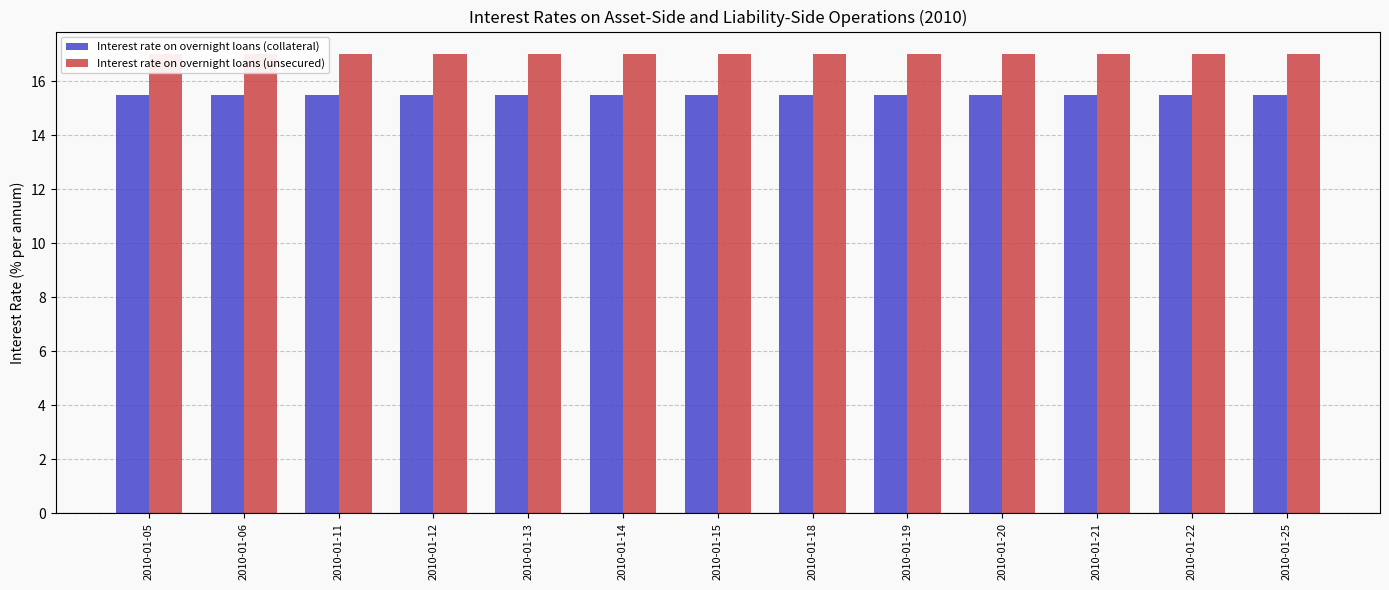

What is the average value of the Interest rate on overnight loans (unsecured) series?

17.0